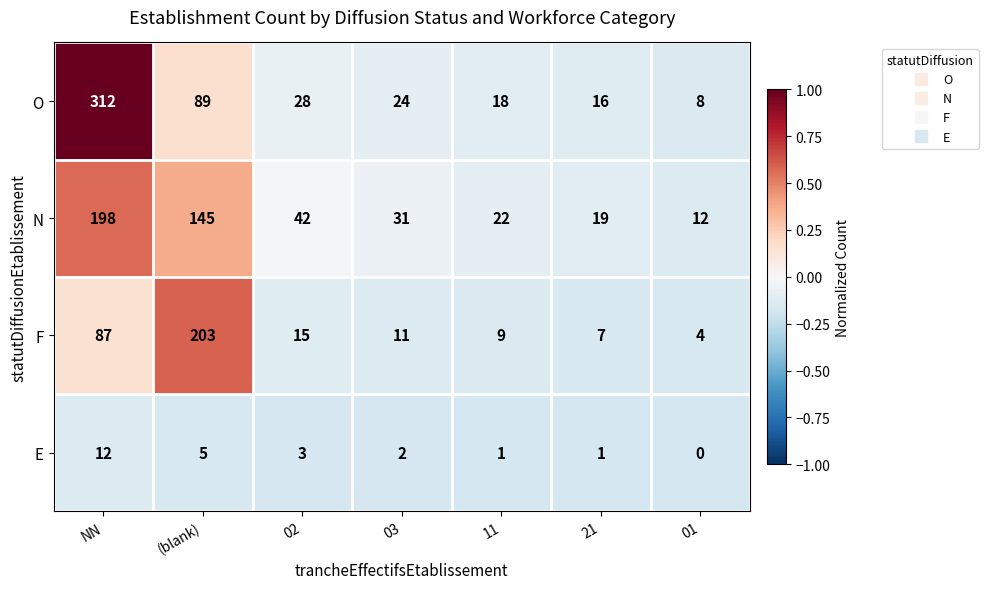

Reading left to right, list all the values displayed in this chart.

O: NN=312	(blank)=89	02=28	03=24	11=18	21=16	01=8
N: NN=198	(blank)=145	02=42	03=31	11=22	21=19	01=12
F: NN=87	(blank)=203	02=15	03=11	11=9	21=7	01=4
E: NN=12	(blank)=5	02=3	03=2	11=1	21=1	01=0